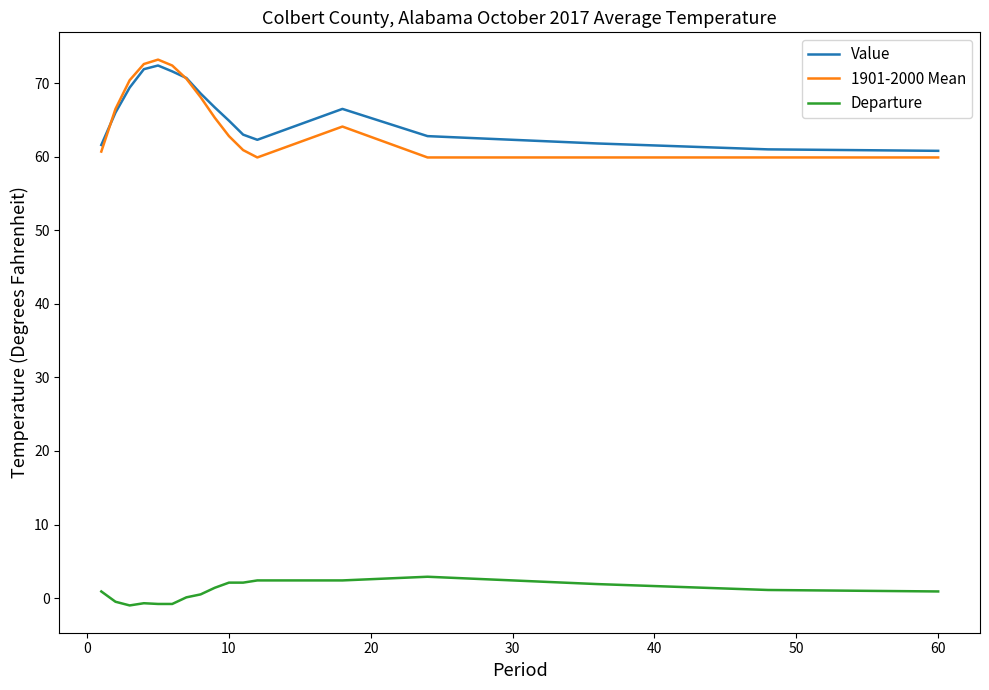

Which series has the largest range (max minus min)?

1901-2000 Mean